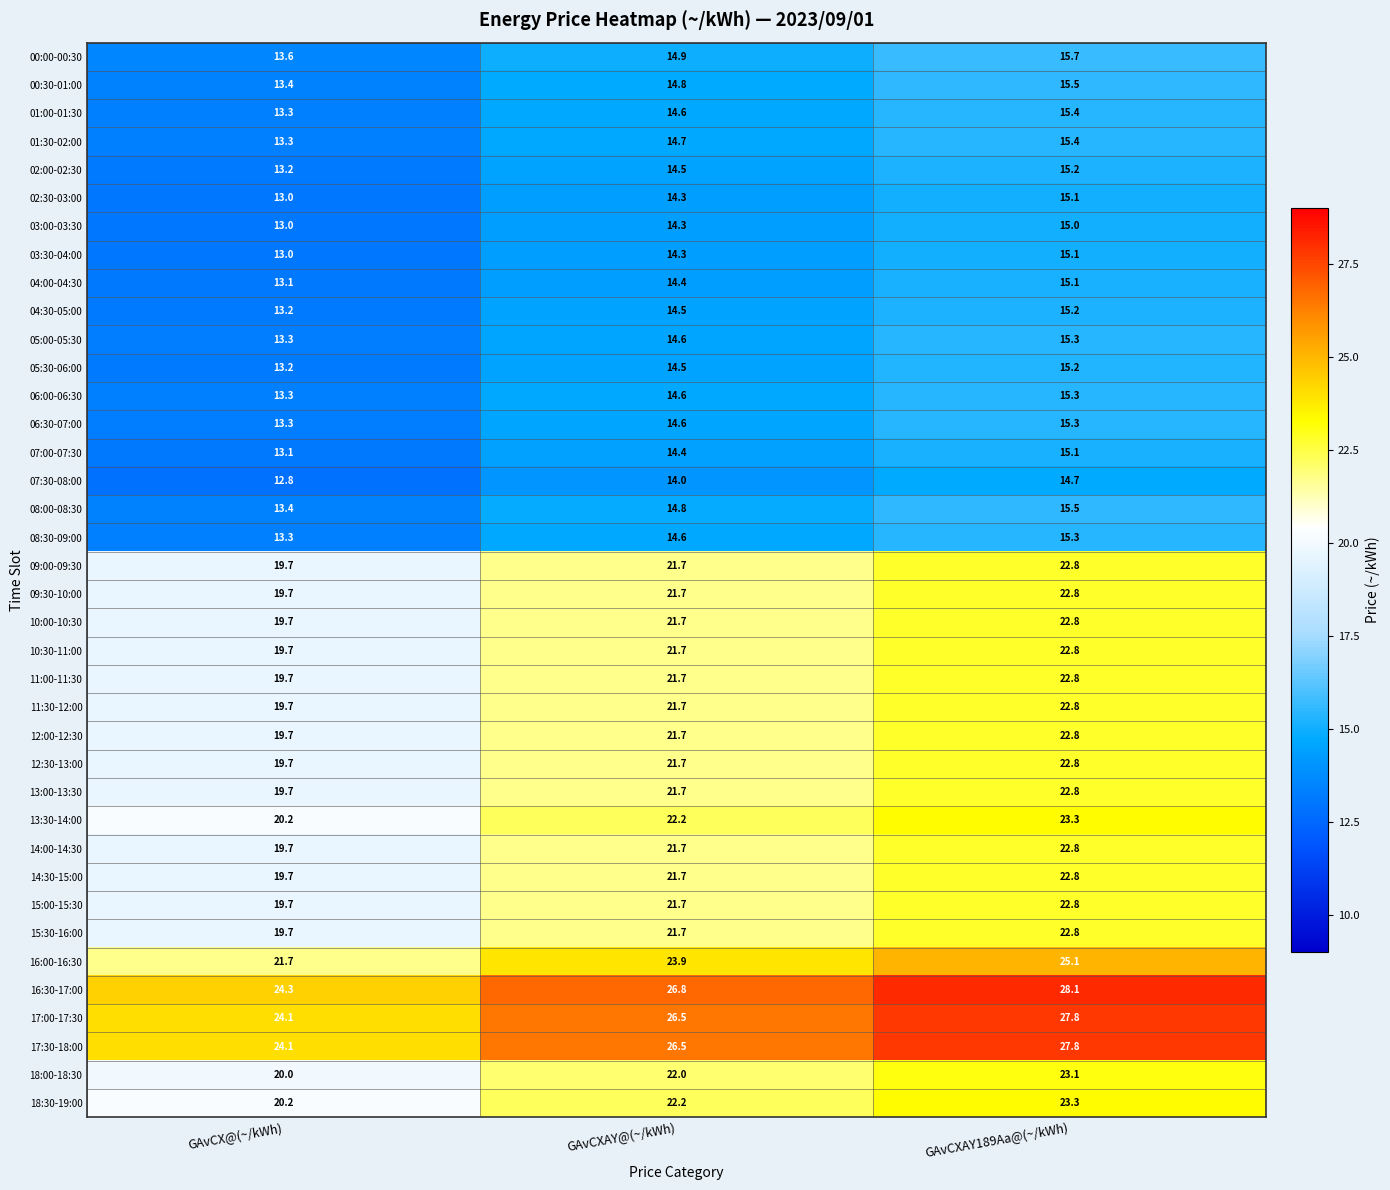

What is the sum of all 11:00-11:30 values?

64.2